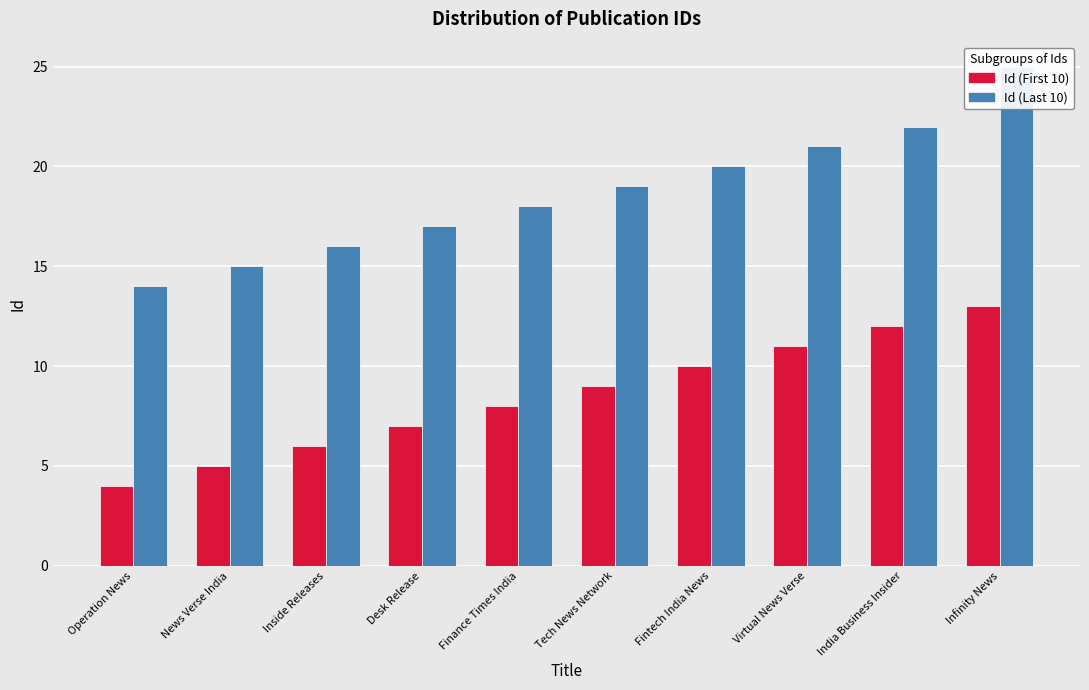

Where does the Id (Last 10) series first go above 19?

Fintech India News